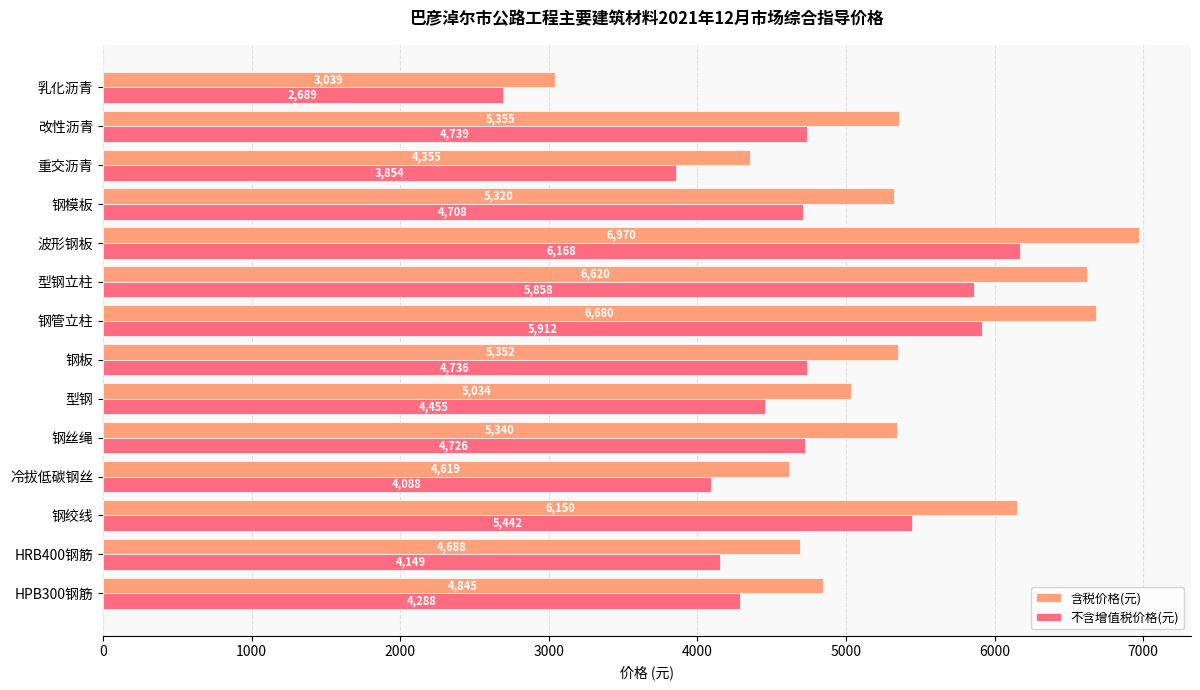

How many series are shown in this chart?

2